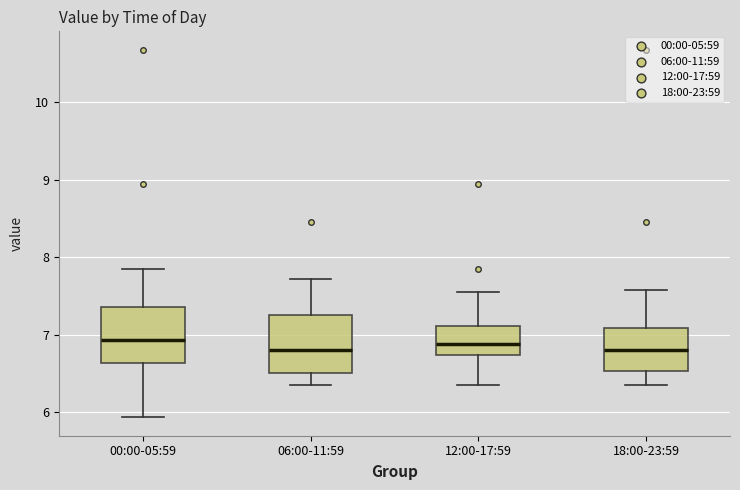

Reading left to right, read every box against the y-axis: the position of its median line, the range the box covers, and the ends of its whiskers. The values are not printed on the chart, so give them approximately, as read against the axis.

00:00-05:59: median 6.9, box 6.6 to 7.4, whiskers 5.9 to 7.9
06:00-11:59: median 6.8, box 6.5 to 7.3, whiskers 6.4 to 7.7
12:00-17:59: median 6.9, box 6.7 to 7.1, whiskers 6.4 to 7.6
18:00-23:59: median 6.8, box 6.5 to 7.1, whiskers 6.4 to 7.6